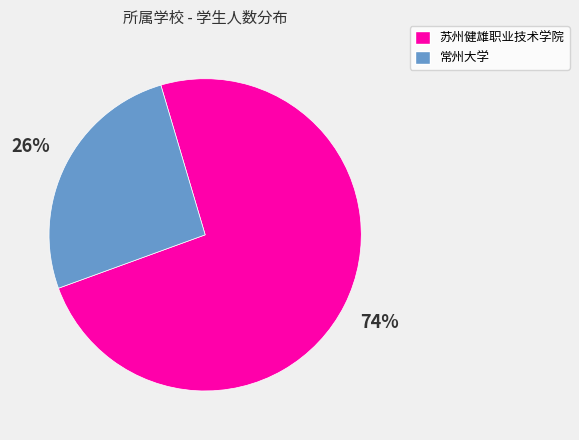

Which has a higher value, 常州大学 or 苏州健雄职业技术学院?

苏州健雄职业技术学院